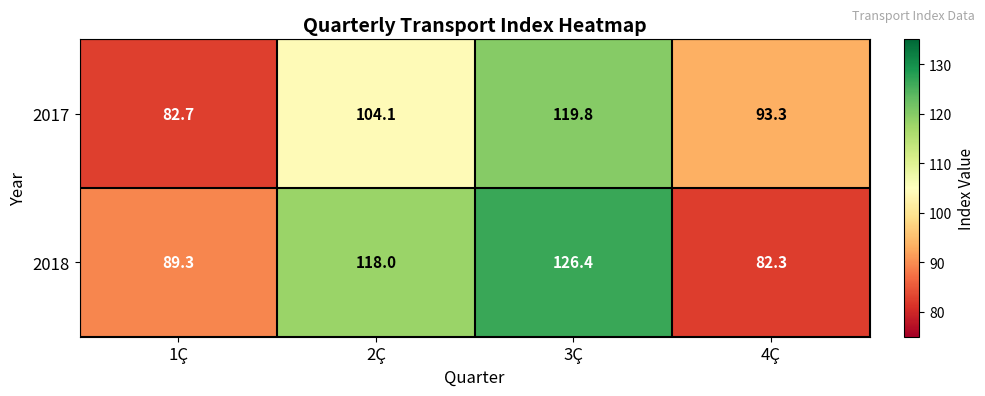

True or false: 2017 has a value of 154.9 at 2Ç.

False